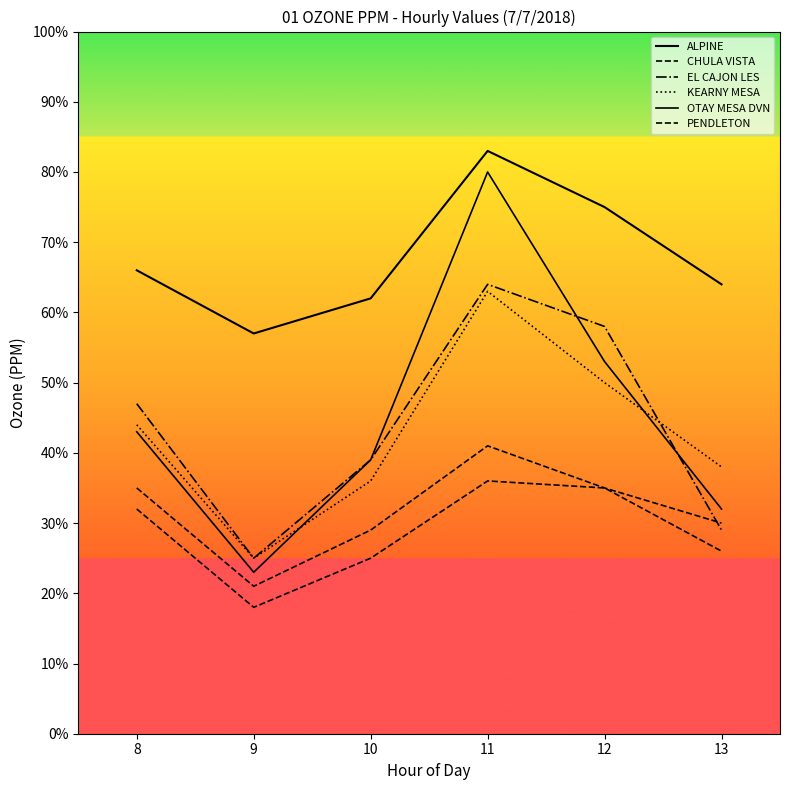

Which series has the largest range (max minus min)?

OTAY MESA DVN